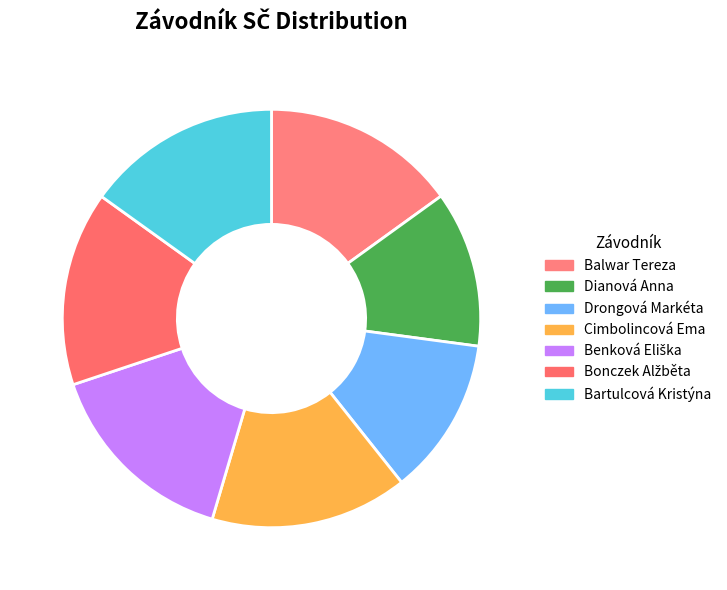

Does any single category account for the majority?

No